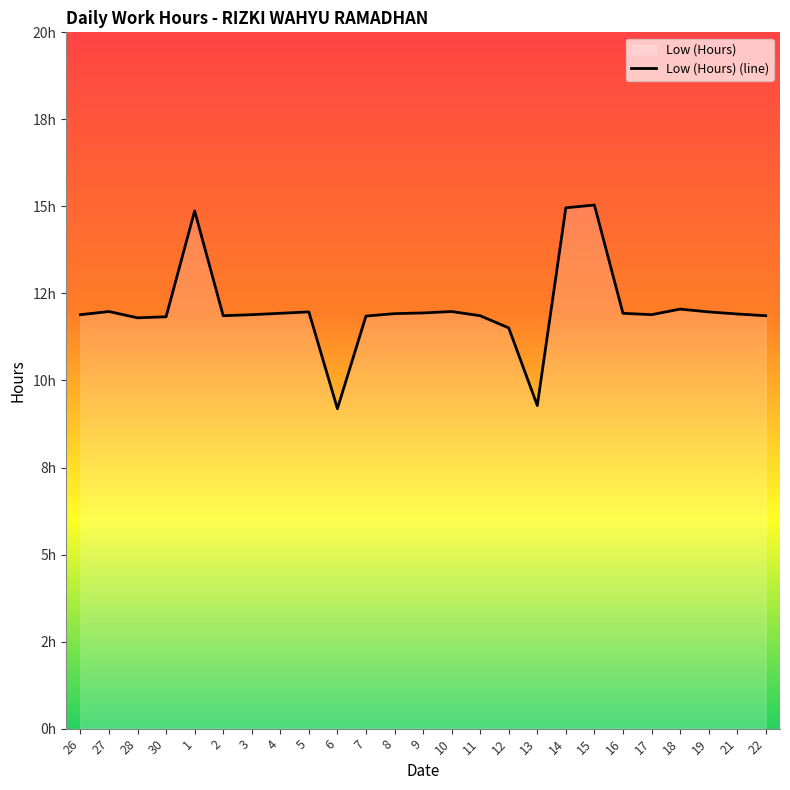

What is the change in value from 5 to 21?

-0.1